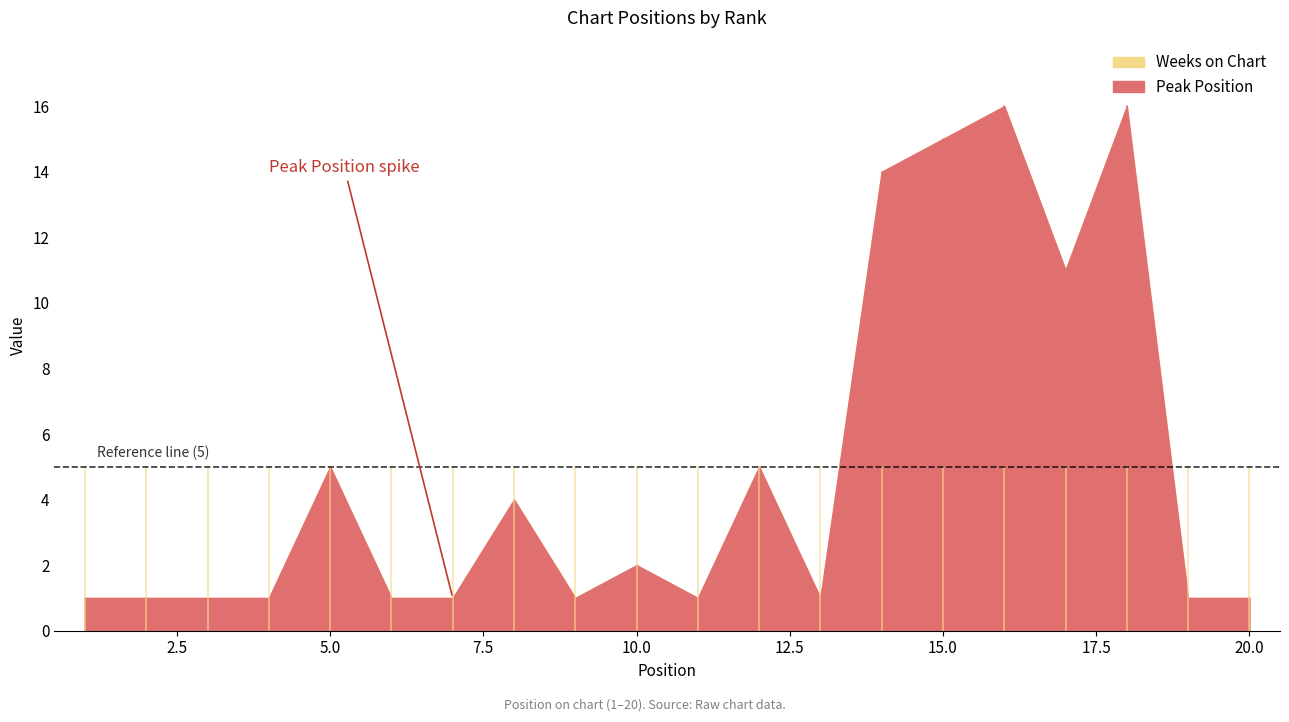

At which label does Peak Position reach its minimum?

1